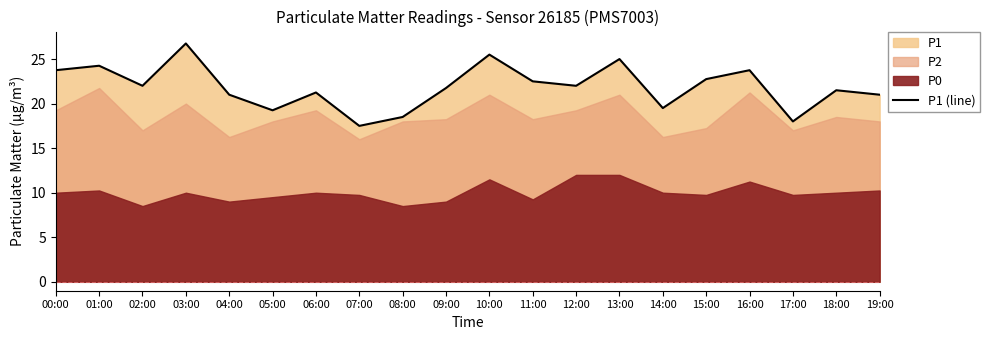

Where is the first local maximum?

01:00